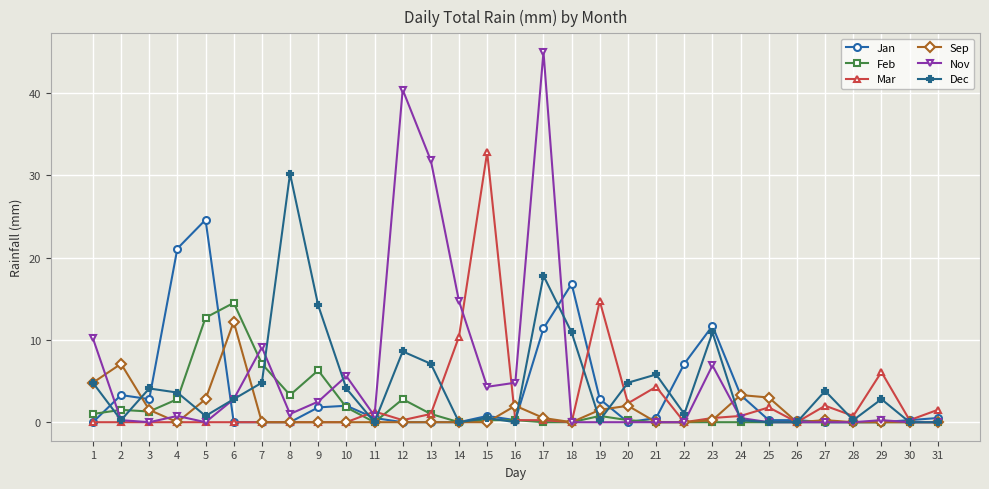

Where does the Dec series first go above 2?

1